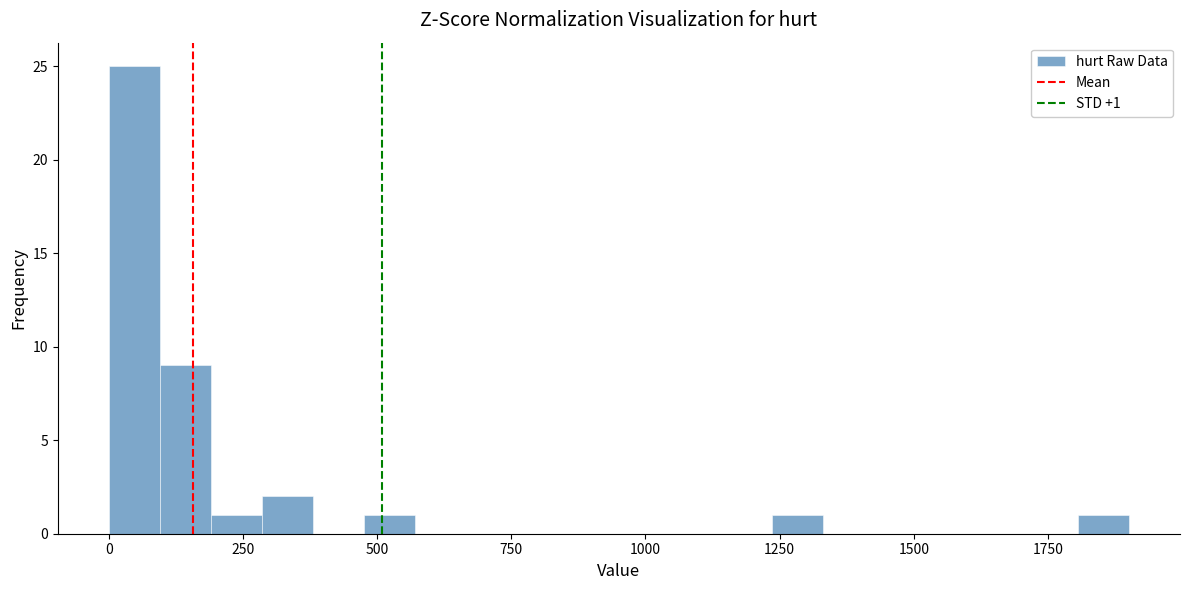

Read against the x-axis, roughly where is the centre of the tallest bar?

50